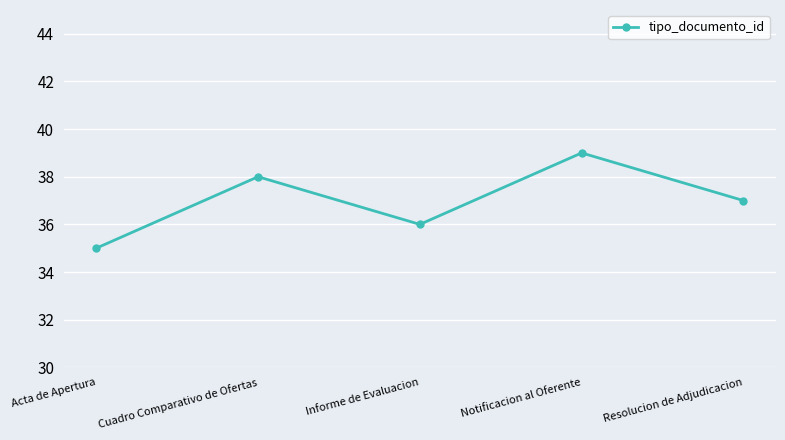

Is it true that the value at Cuadro Comparativo de Ofertas is 38?

True